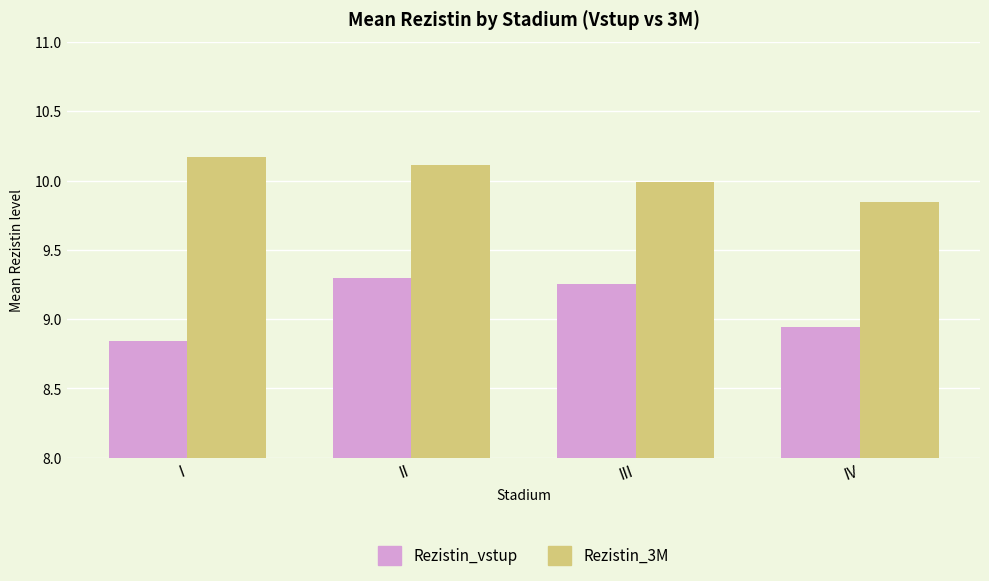

Where does the Rezistin_vstup series first go above 9?

II